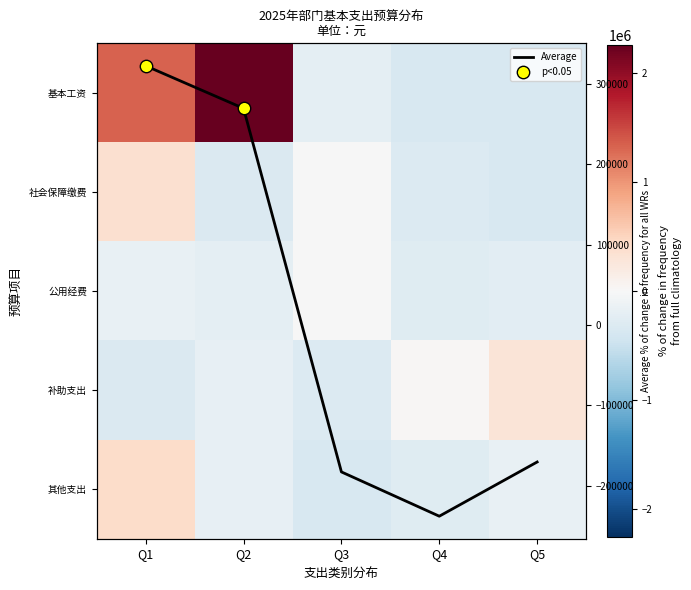

How many values in 其他支出 are above zero?

1